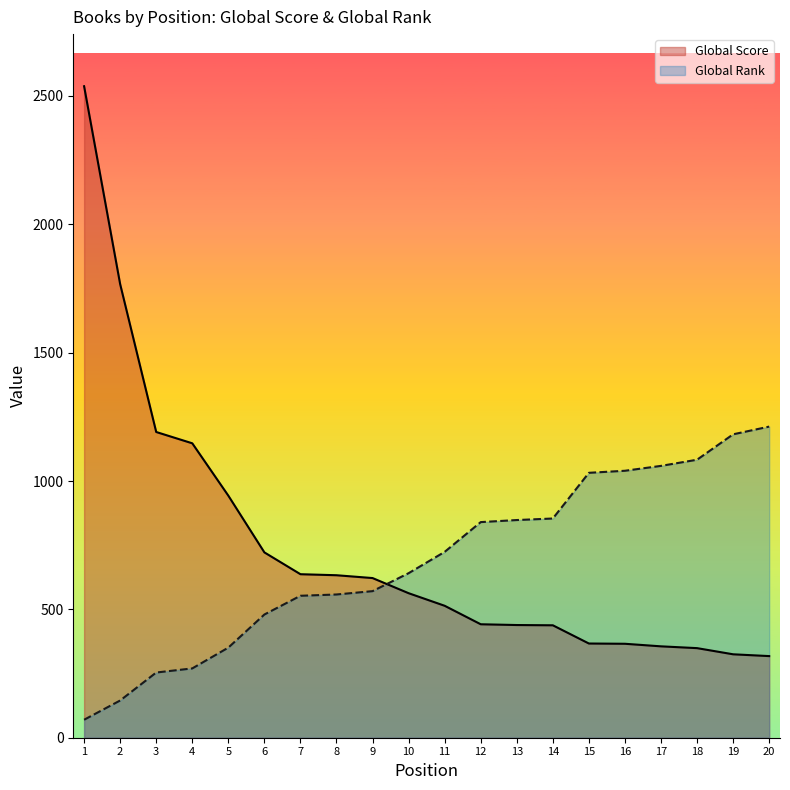

What is the difference between the highest and lowest values at 13?

409